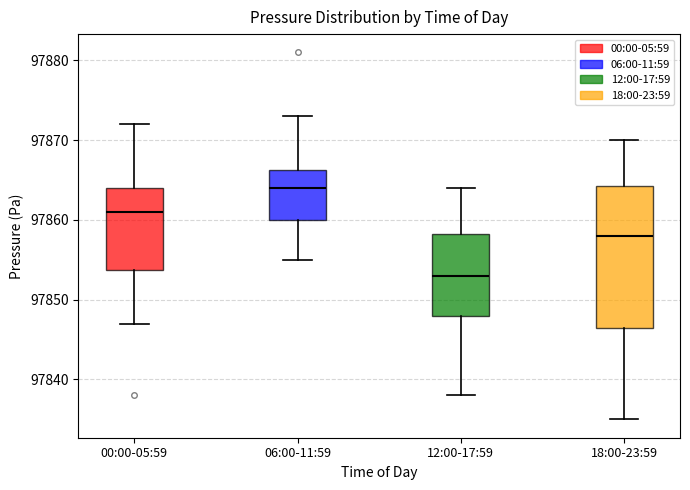

Which box's median line is the highest?

06:00-11:59